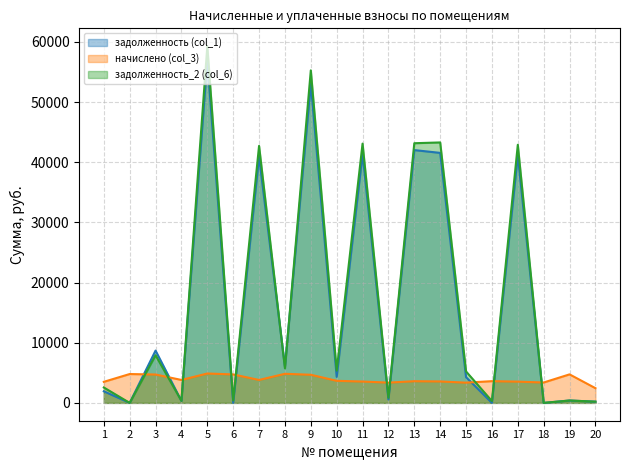

Is it true that задолженность (col_1) equals 12099.1 at 5?

False